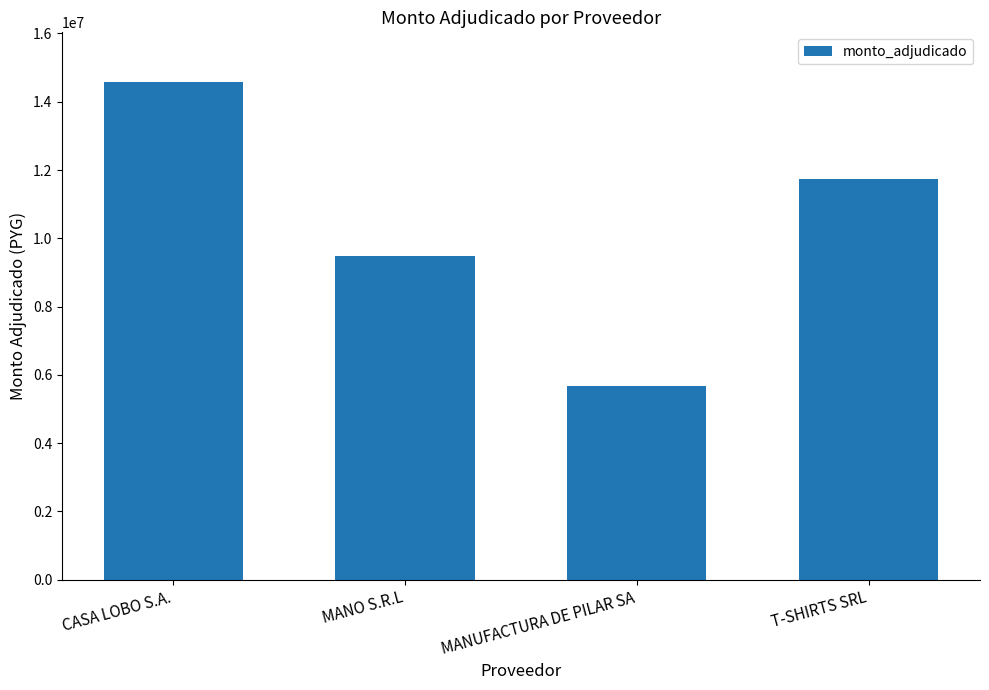

Approximately how many times larger is the value at MANUFACTURA DE PILAR SA compared to MANO S.R.L?

0.6